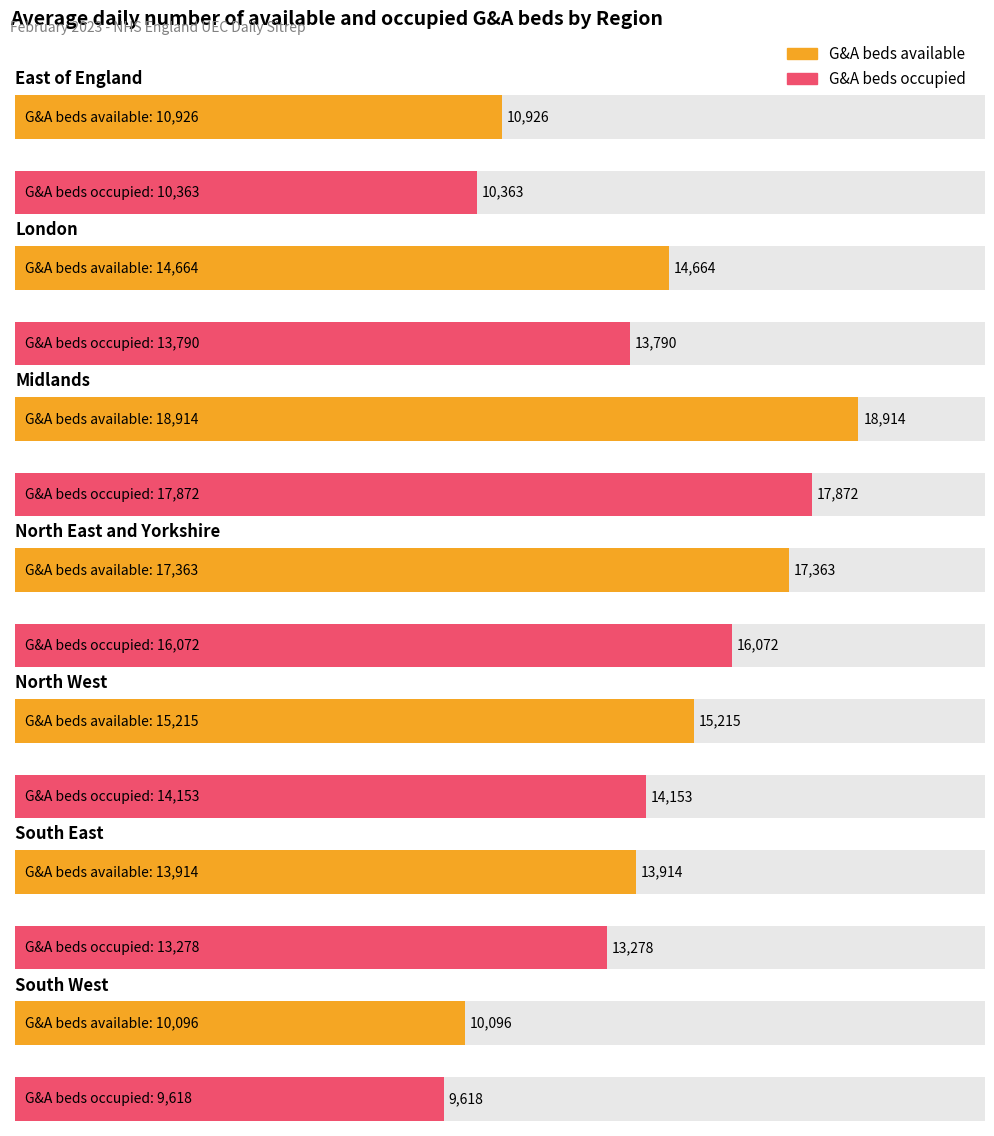

Reading right to left, transcribe all the data shown in this chart.

G&A beds available: South West=10096	South East=13914	North West=15215	North East and Yorkshire=17363	Midlands=18914	London=14664	East of England=10926
G&A beds occupied: South West=9618	South East=13278	North West=14153	North East and Yorkshire=16072	Midlands=17872	London=13790	East of England=10363